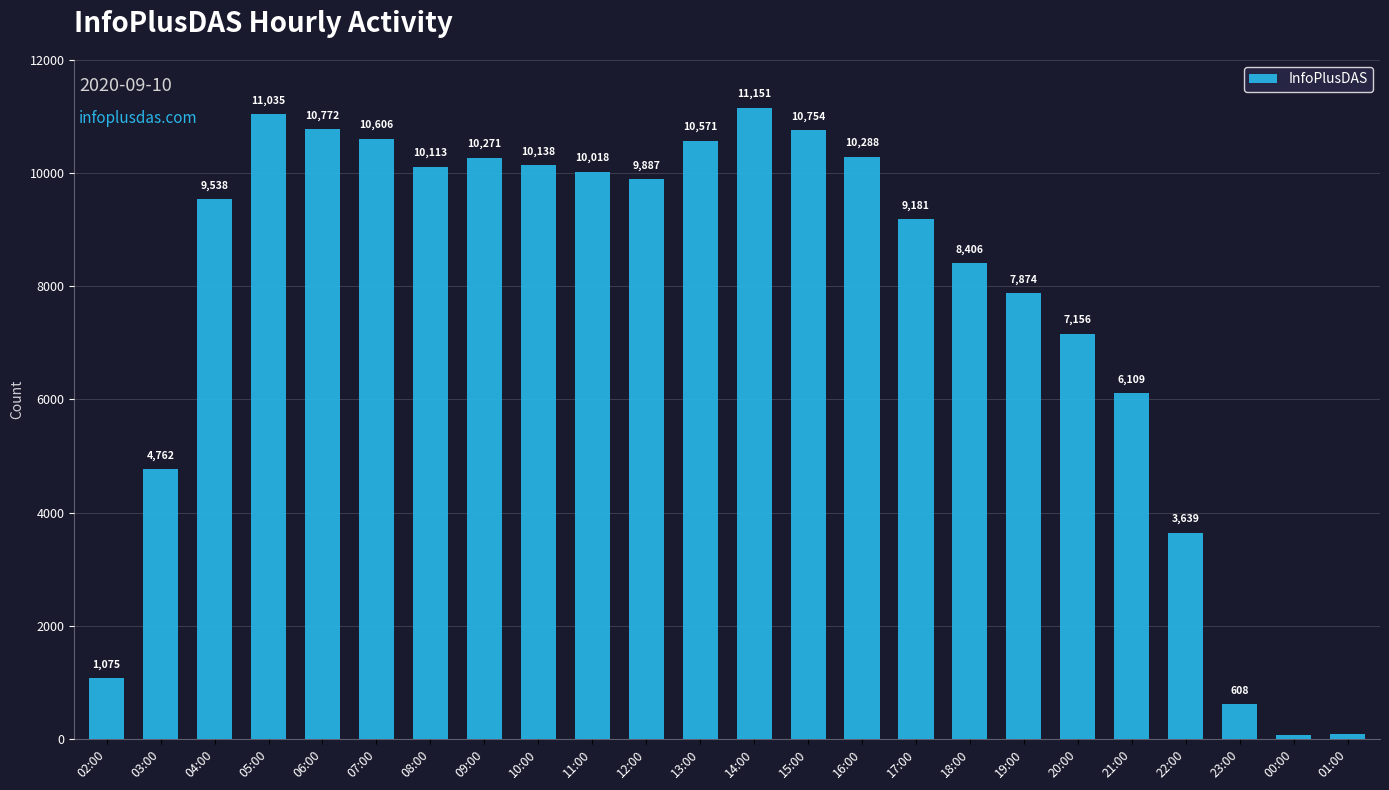

Count the number of categories in the chart.

24